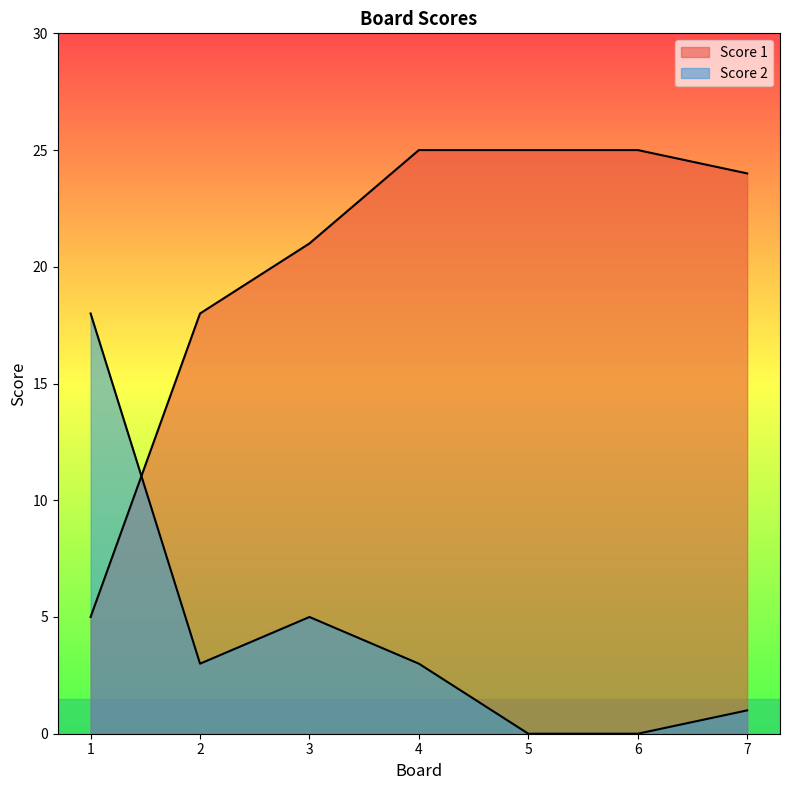

The value of Score 1 at 7 is 24. True or false?

True